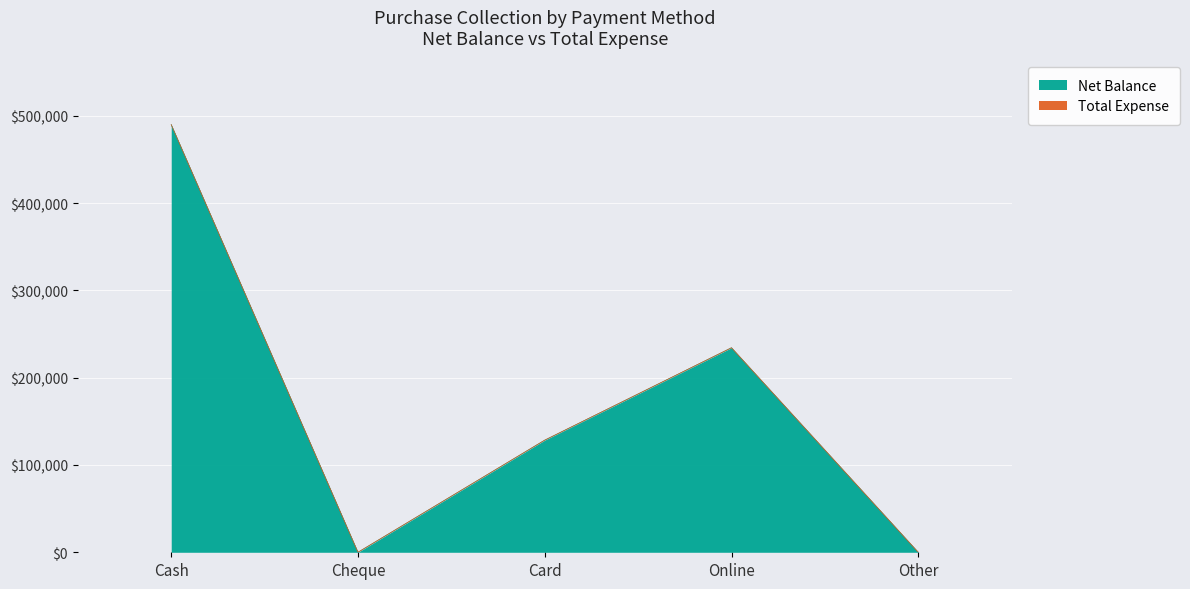

Rank the categories by value from lowest to highest.

Cheque, Other, Card, Online, Cash